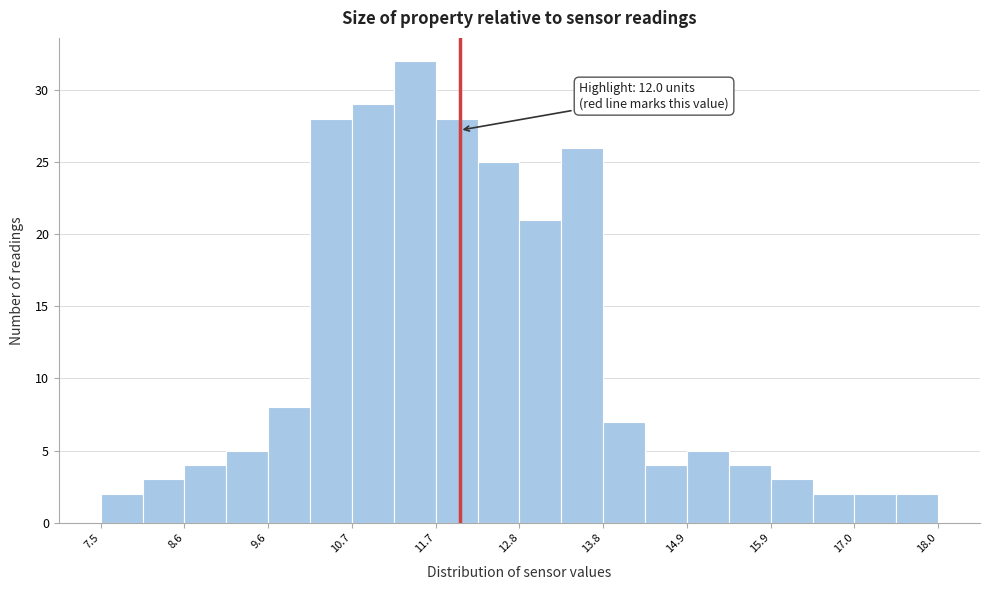

Read against the x-axis, roughly where is the centre of the tallest bar?

11.4